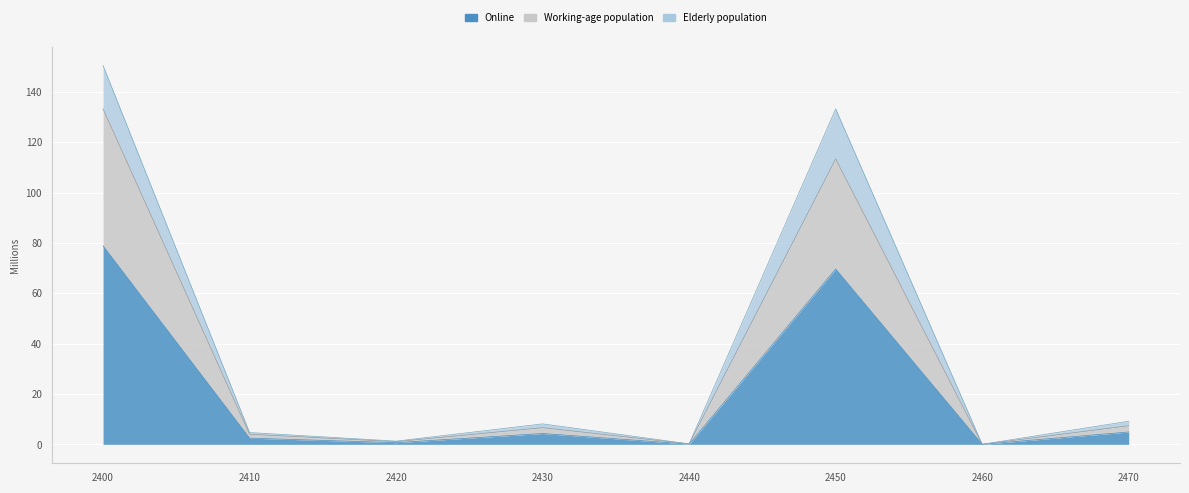

Which label corresponds to the largest value in the chart?

2400